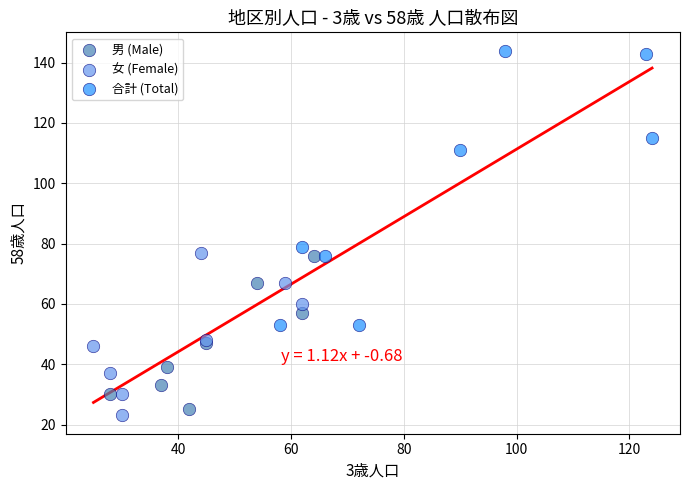

Which series has the widest spread of Y values?

合計 (Total)